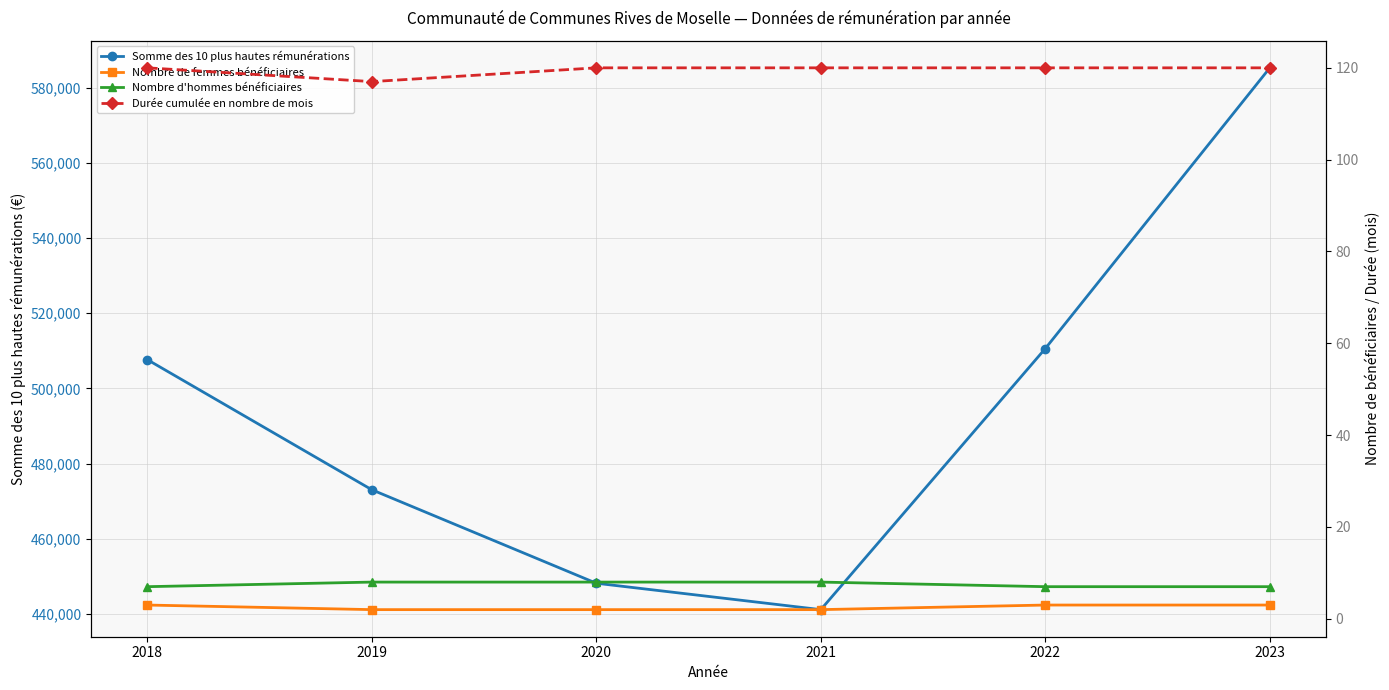

How many Nombre d'hommes bénéficiaires values are between 7 and 8?

6